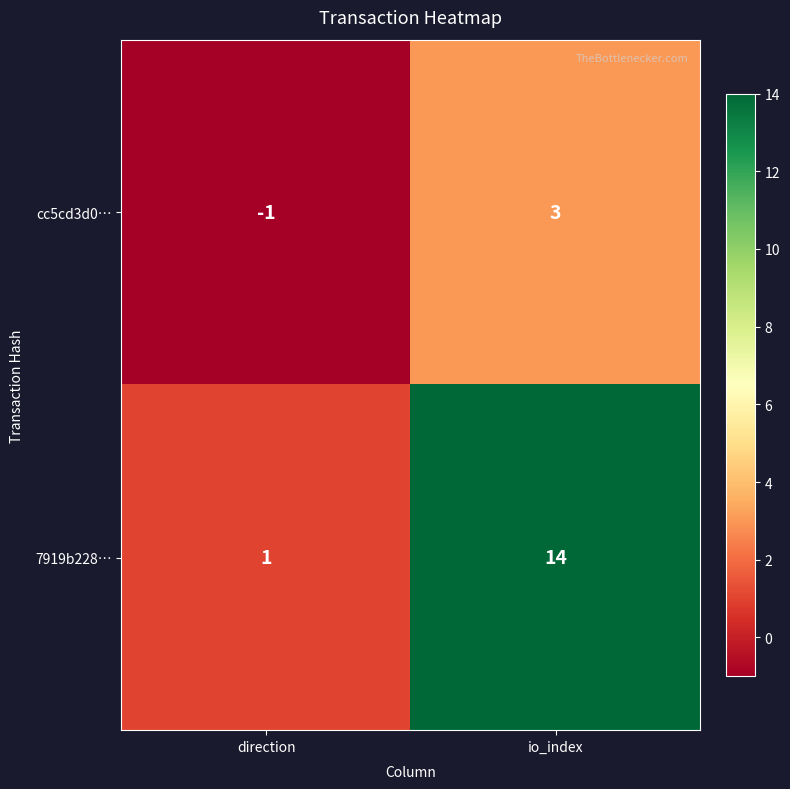

Rank the series at direction from lowest to highest value.

cc5cd3d0…, 7919b228…